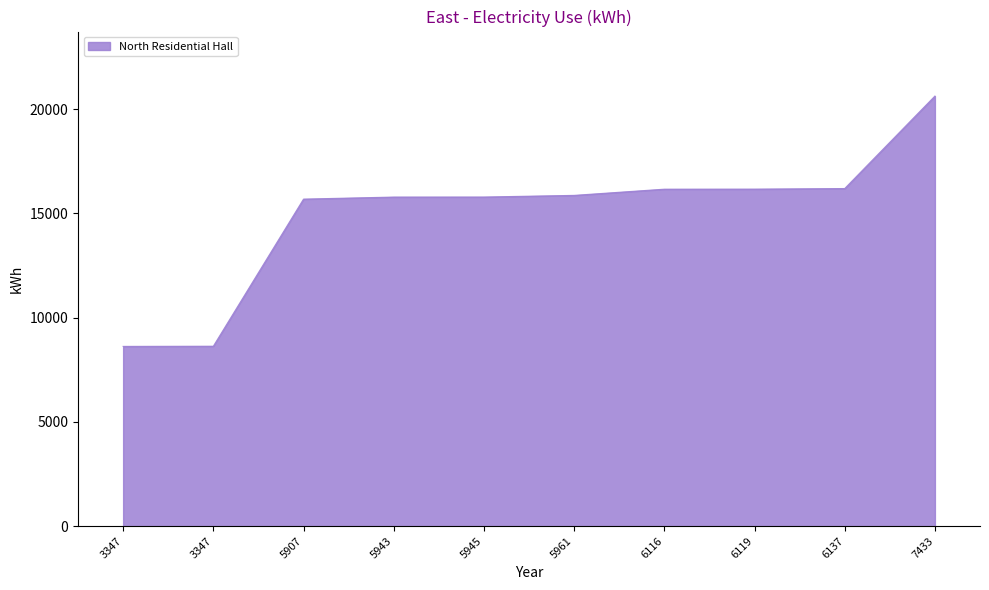

True or false: the data shows 5892 at 5961.

False